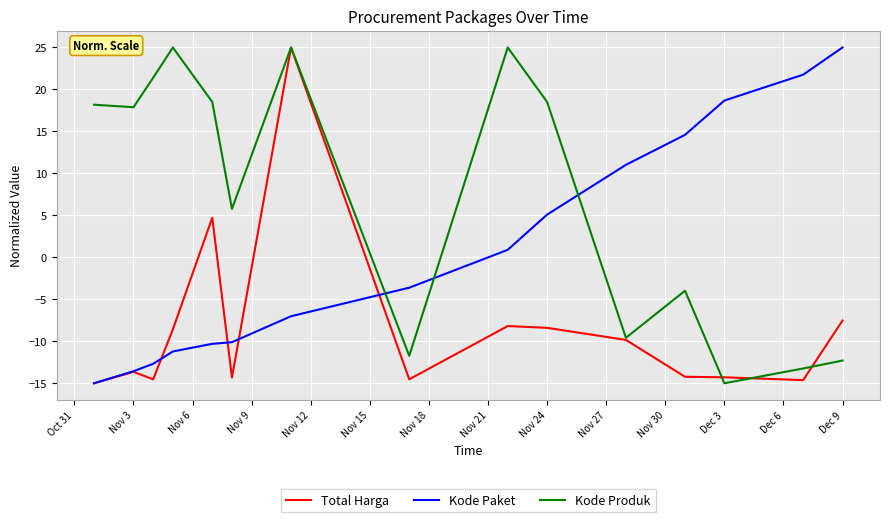

List the series in order of their overall mean, highest first.

Kode Produk, Kode Paket, Total Harga